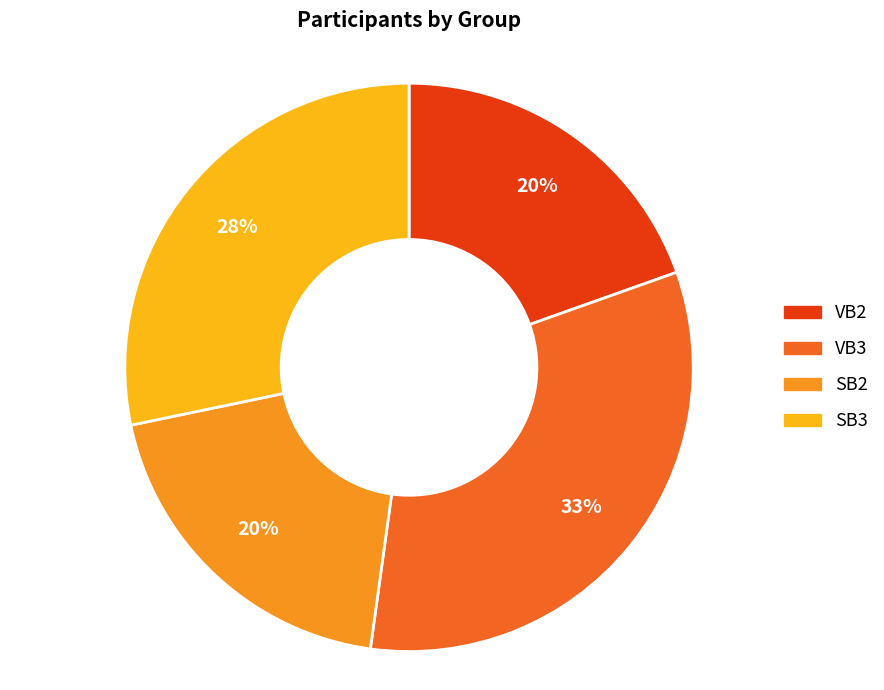

Is it true that SB3 is 28% of the pie?

True